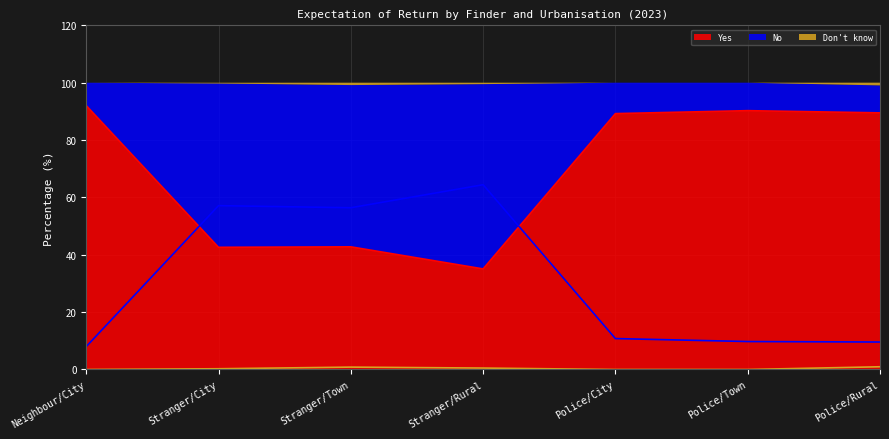

Rank the series by their average value, from highest to lowest.

Yes, No, Don't know